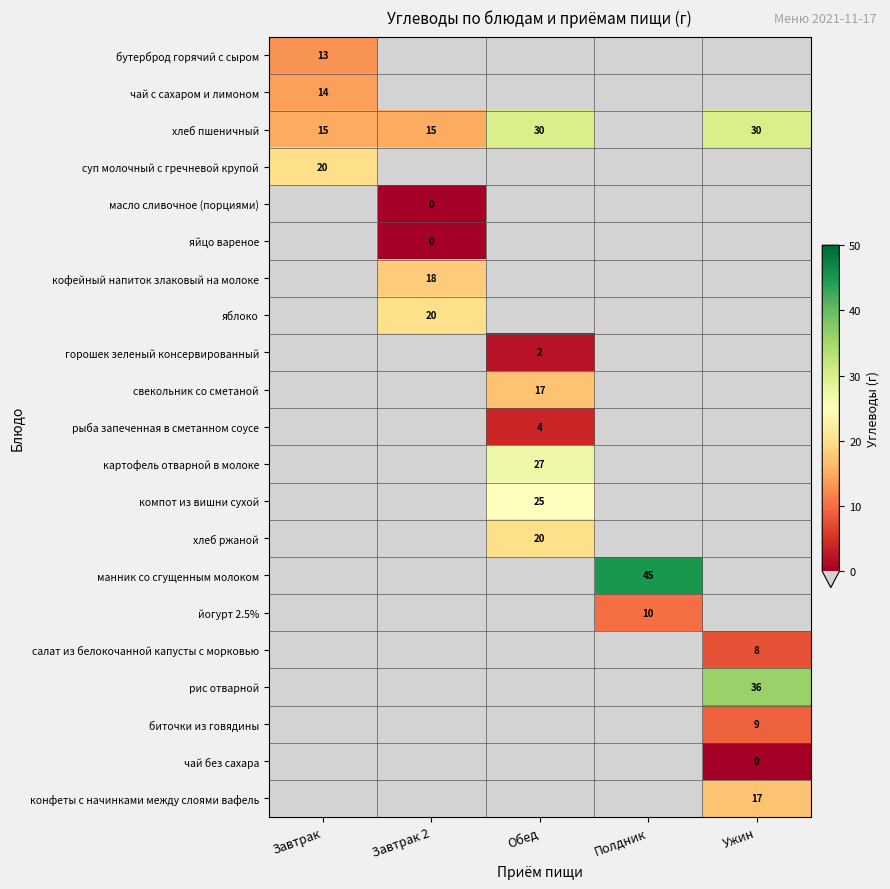

The свекольник со сметаной series shows 17 at Обед. True or false?

True